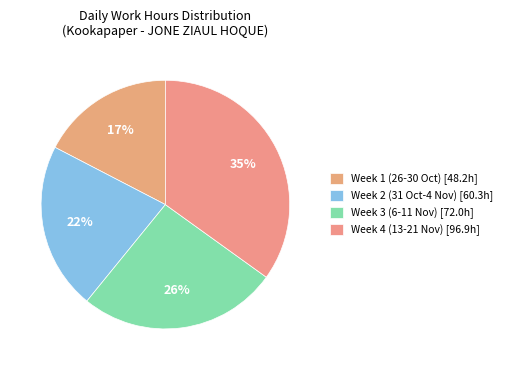

Rank the categories by value from lowest to highest.

Week 1 (26-30 Oct) [48.2h], Week 2 (31 Oct-4 Nov) [60.3h], Week 3 (6-11 Nov) [72.0h], Week 4 (13-21 Nov) [96.9h]